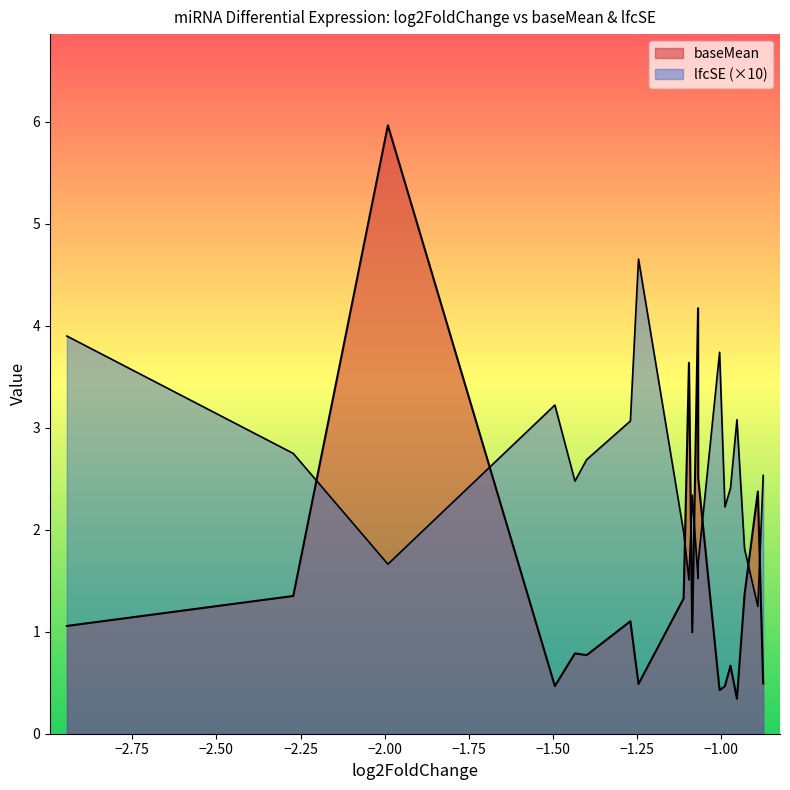

What is the value of the lfcSE point at the 11th from the left?

2.3